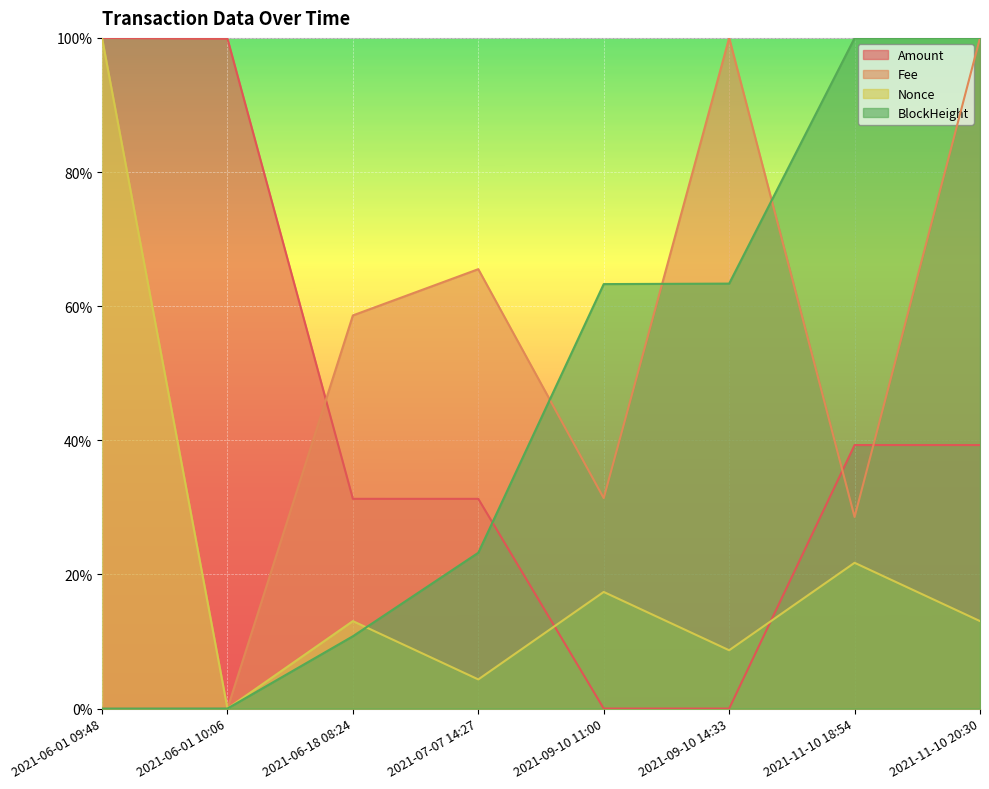

How many series are shown in this chart?

4